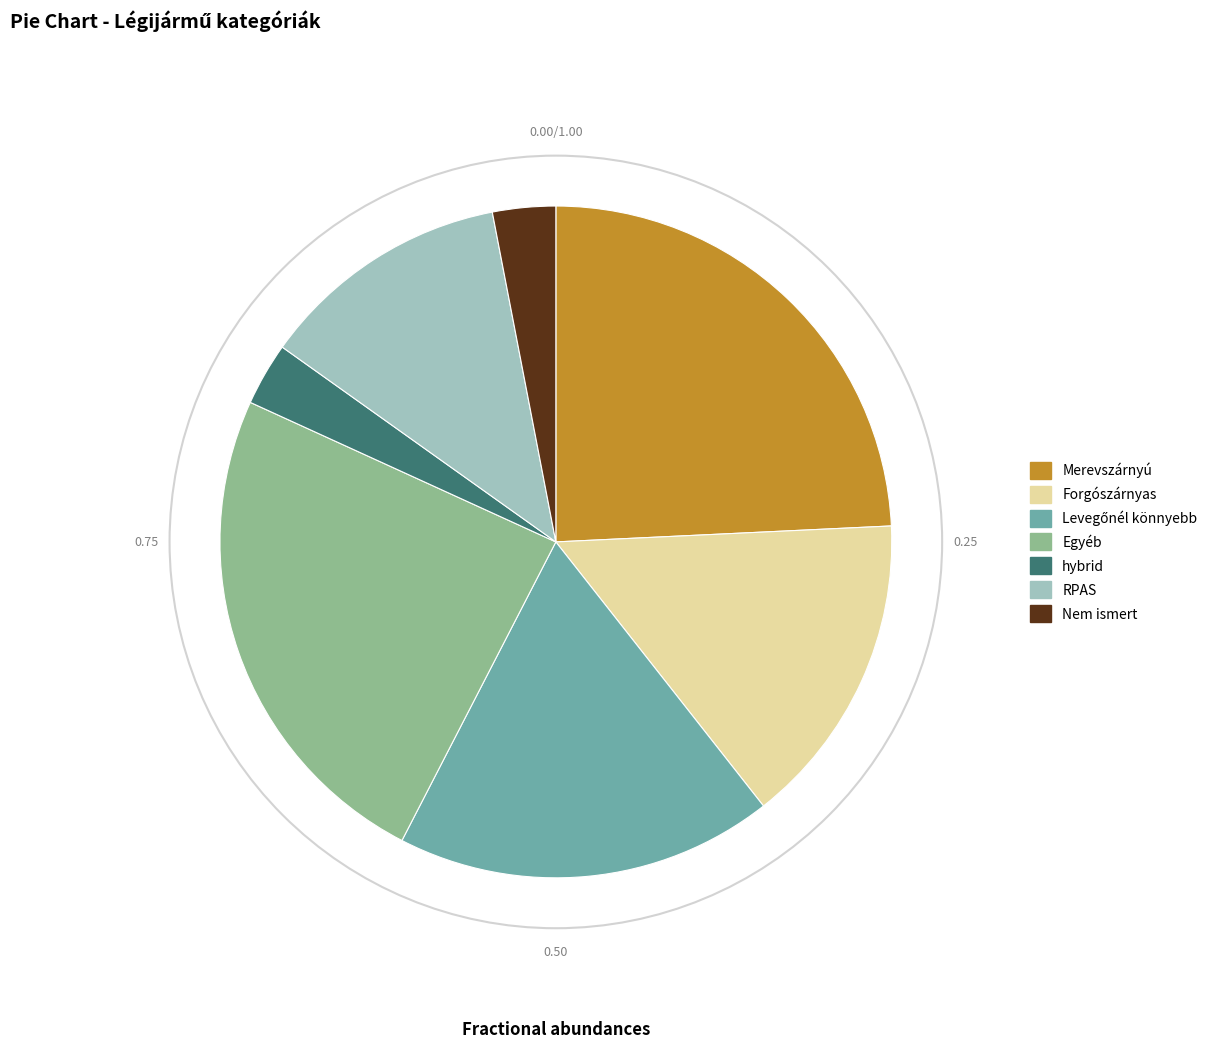

Is the sum of Forgószárnyas and hybrid greater than half?

No